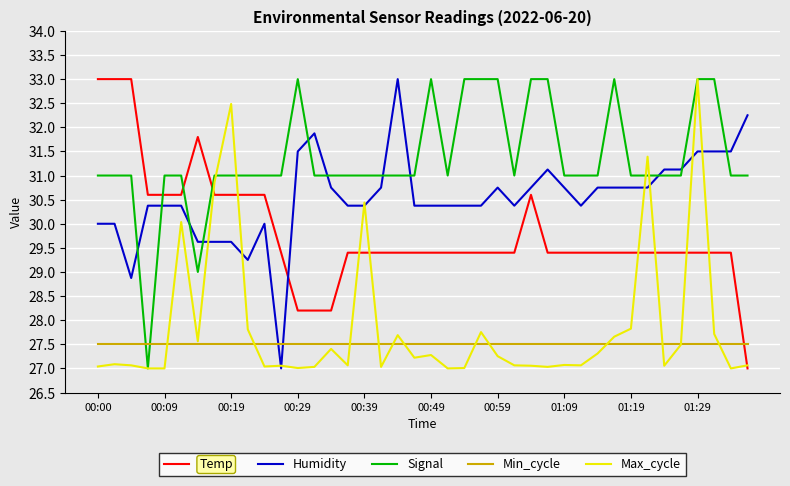

Which series has the largest total across all categories?

Signal